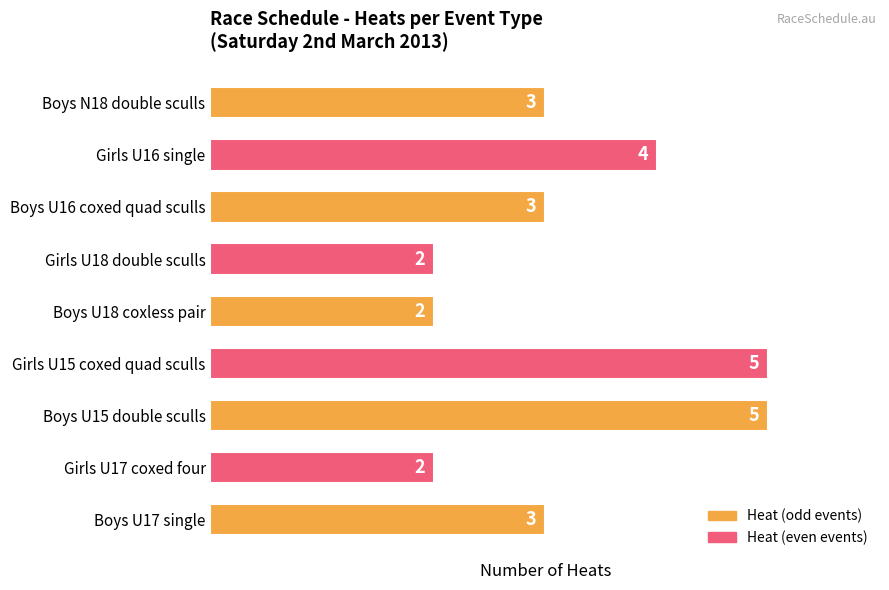

Does the chart contain stacked bars?

No